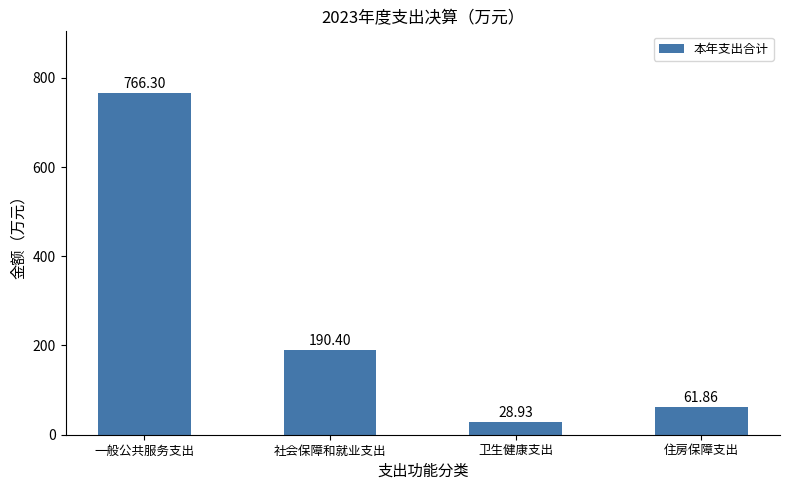

What is the approximate value at 社会保障和就业支出?

190.4